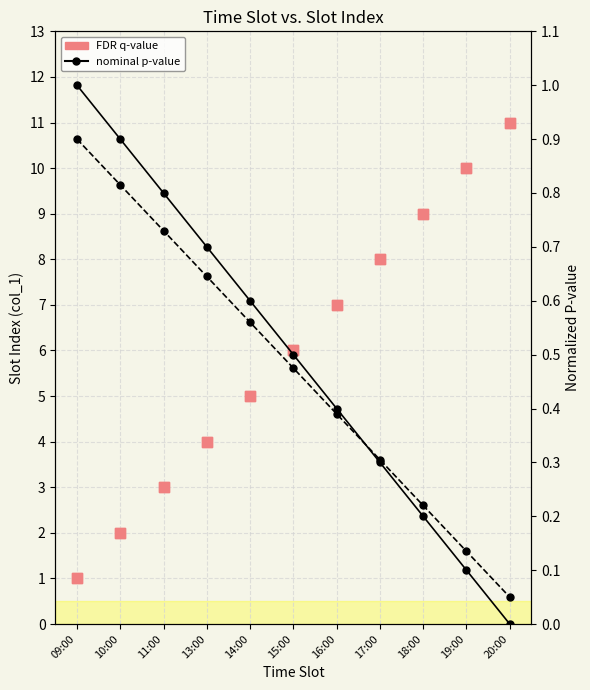

Is the value of nominal p-value at 16:00 greater than the value of FDR q-value at 14:00?

No